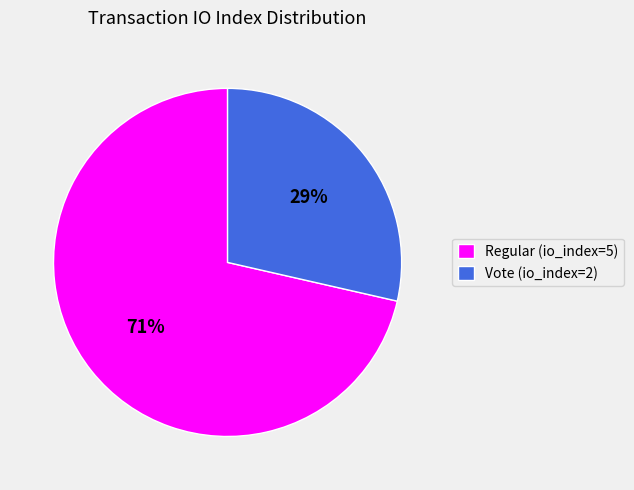

To the nearest percent, what portion does Vote (io_index=2) represent?

29%